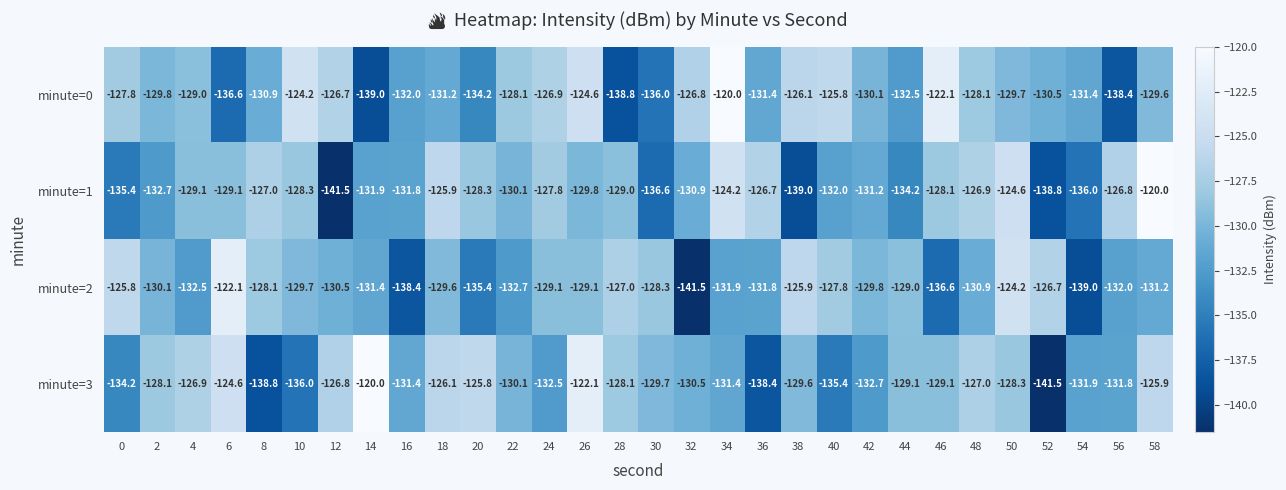

The value of minute=3 at 50 is -81.0. True or false?

False